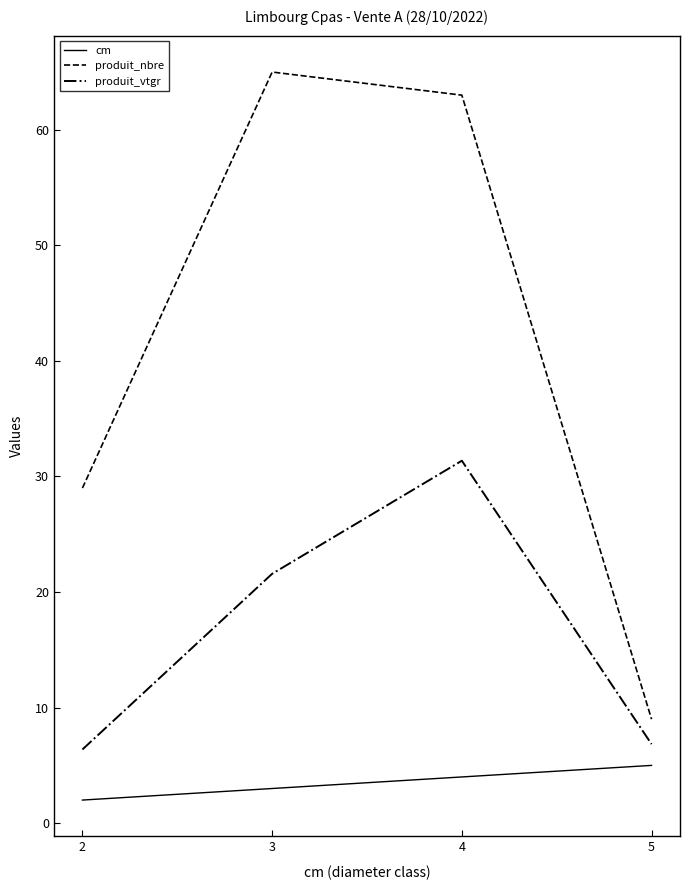

What are all the series names shown in the legend?

cm, produit_nbre, produit_vtgr